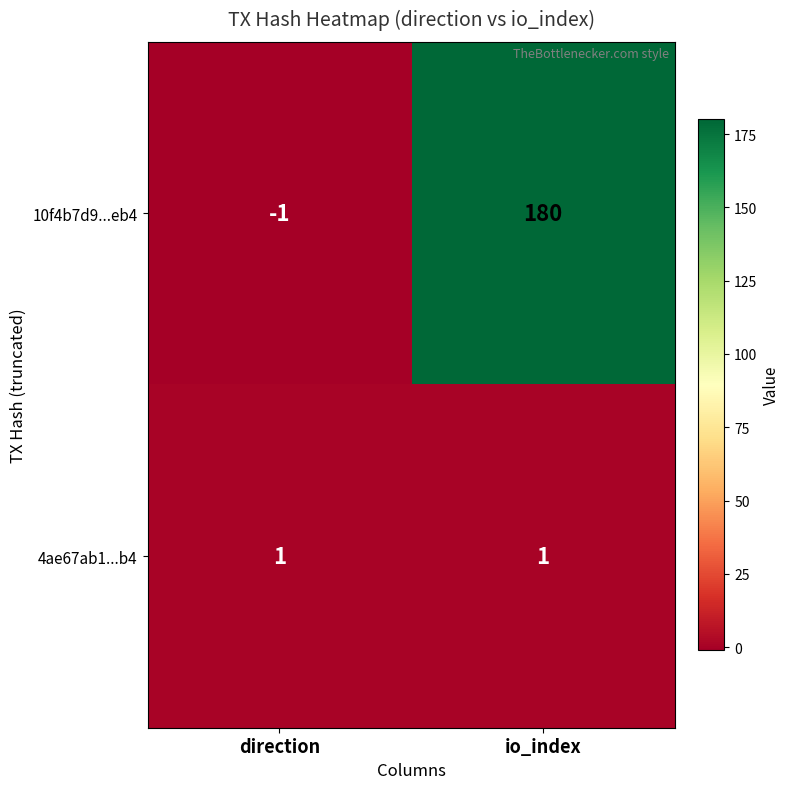

At which category is the sum across all series the highest?

io_index